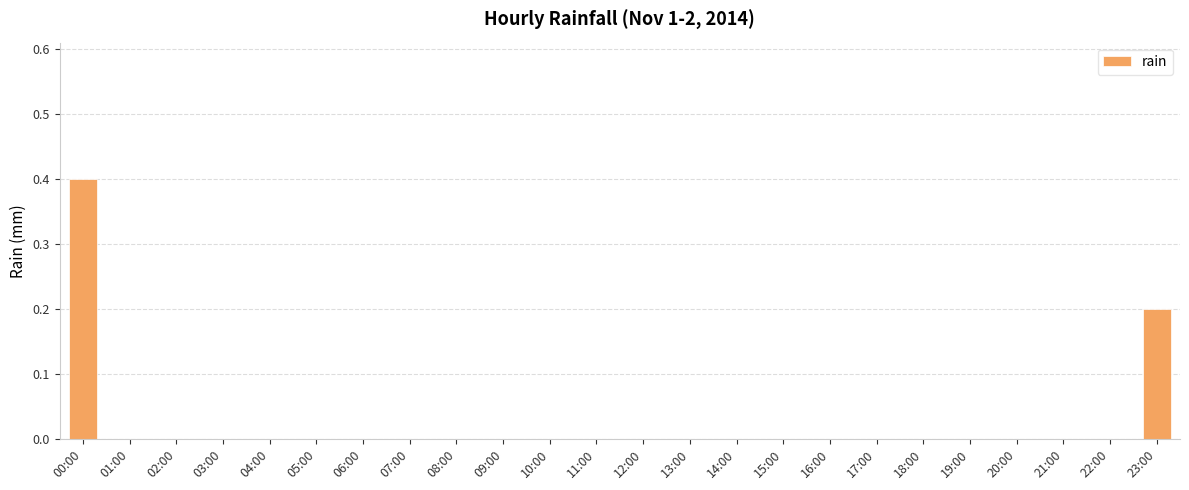

What is the sum of all values?

0.6